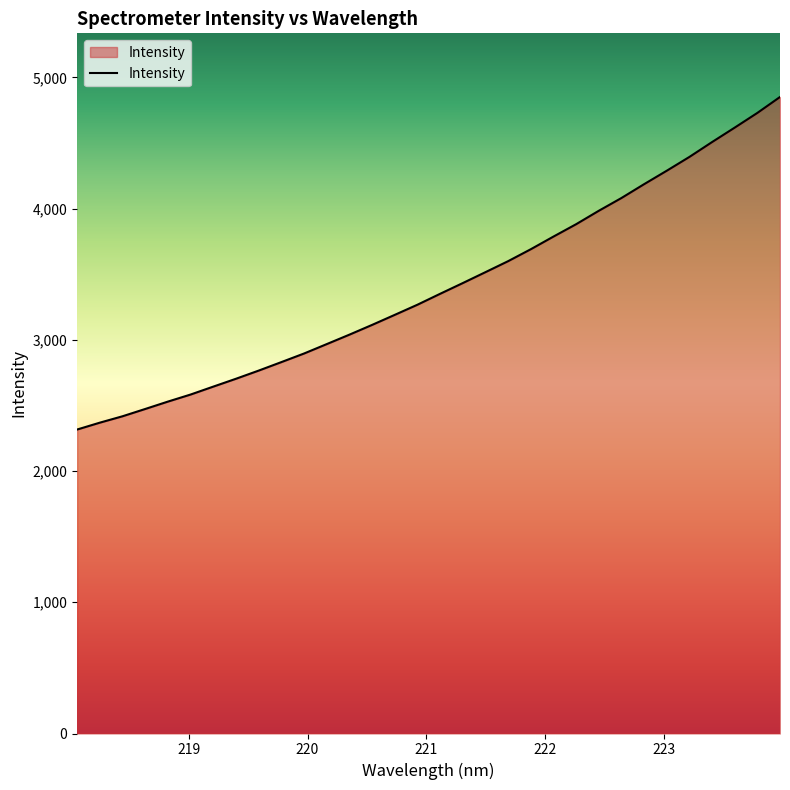

What is the maximum value shown in the chart?

4850.4